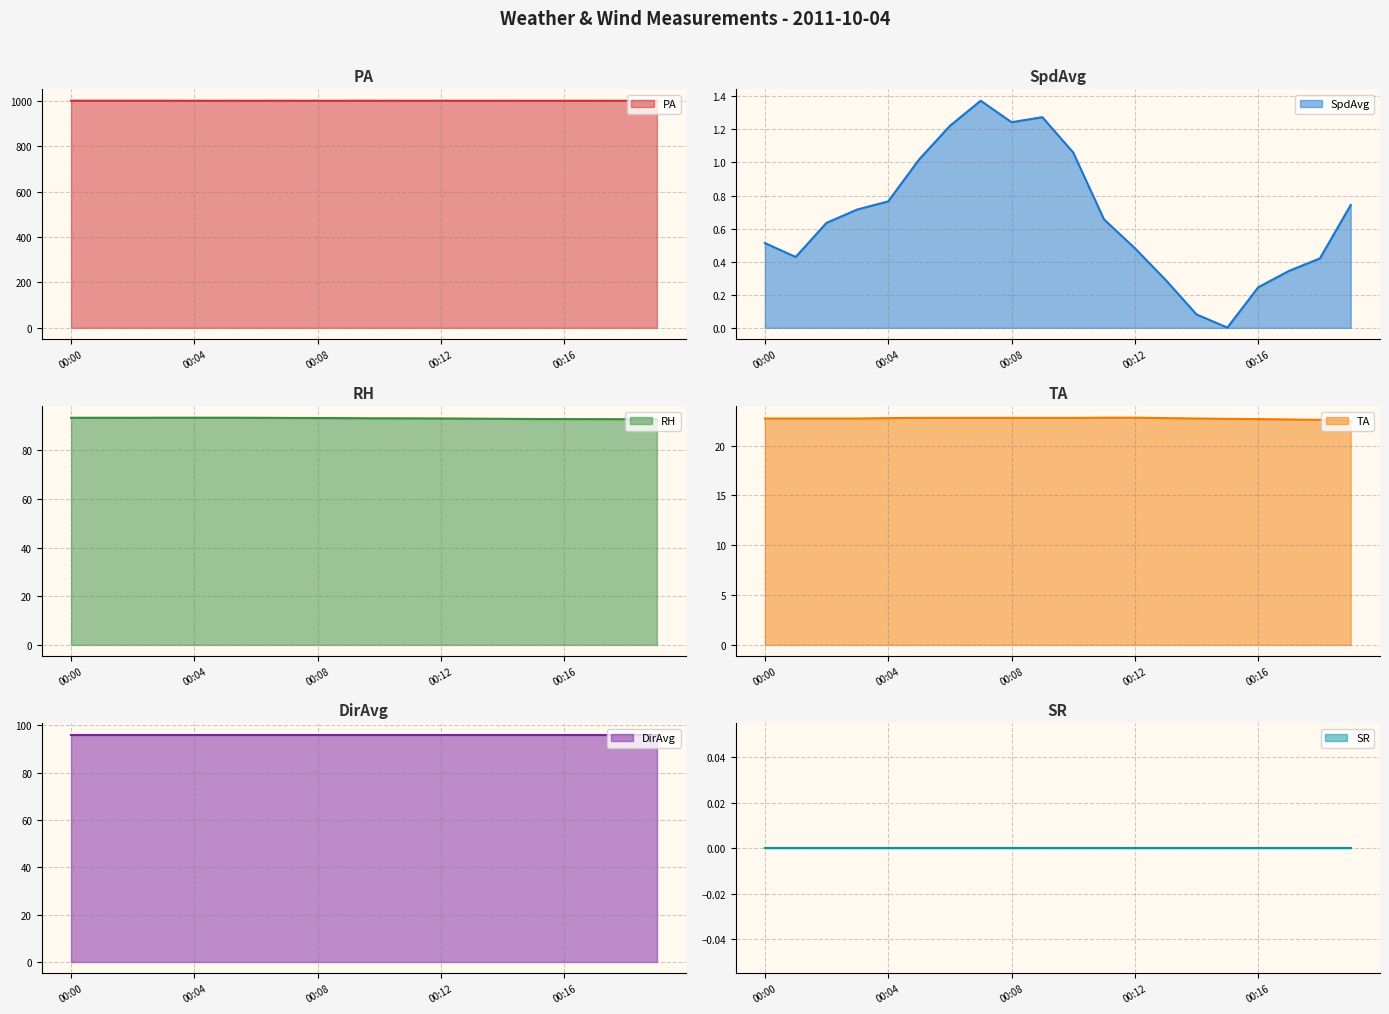

Does the chart display data point markers on the line(s)?

No